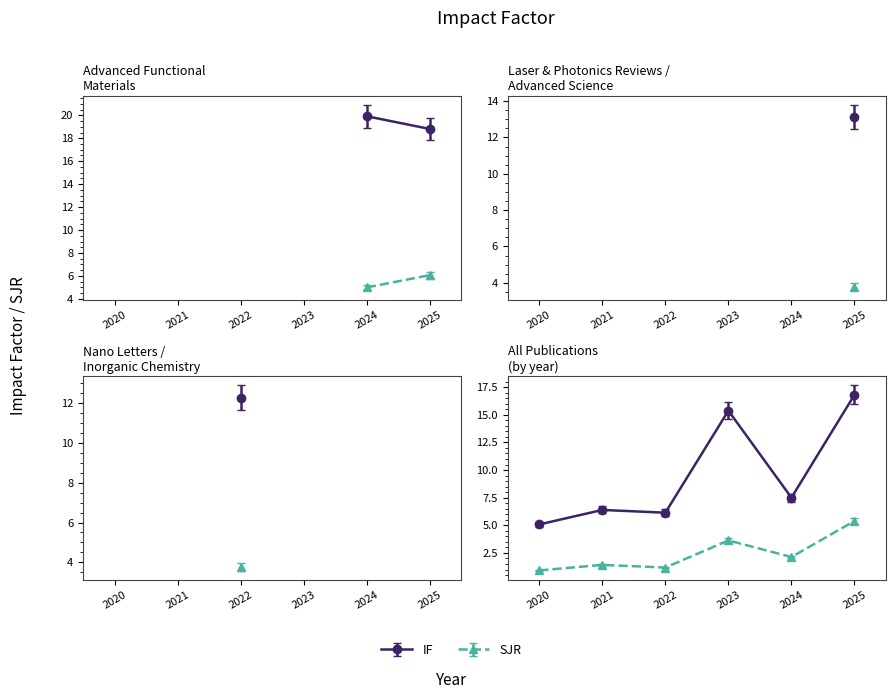

At which category does the chart reach its minimum across all series?

2020